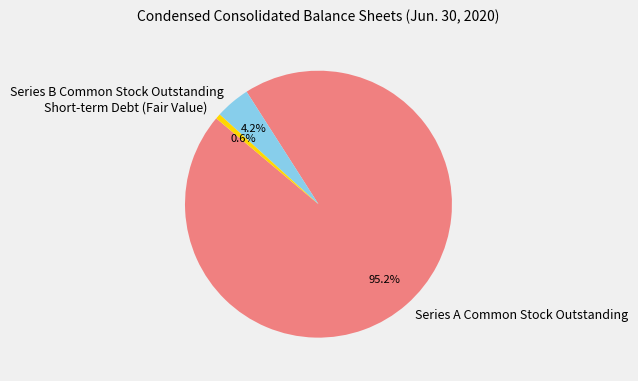

True or false: Short-term Debt (Fair Value) accounts for 1% of the total.

True